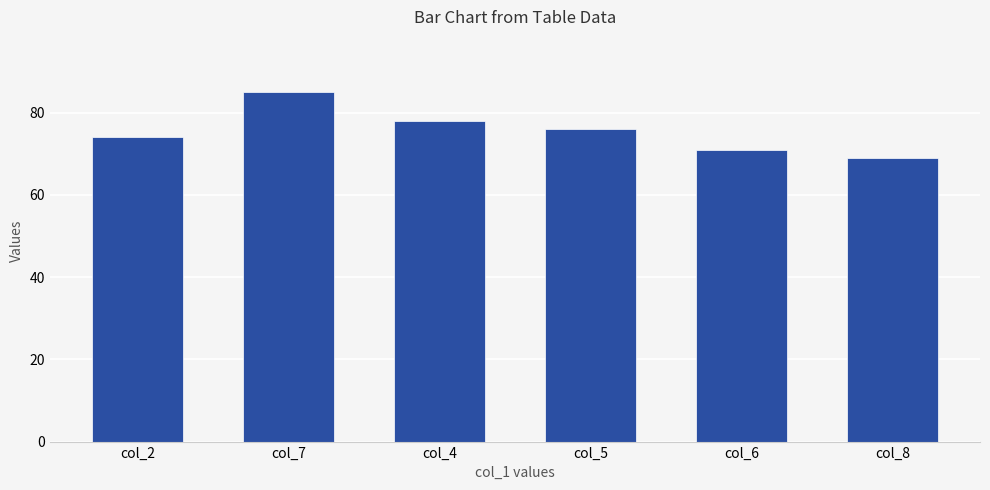

What is the difference between the maximum and minimum values?

16